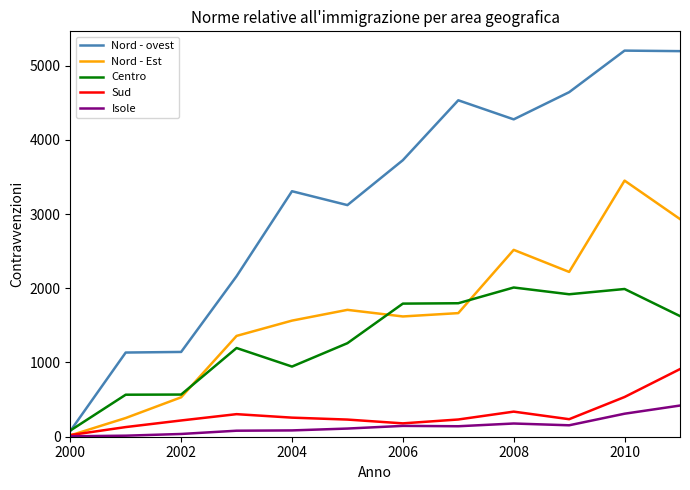

In Centro, how many points are lower than both neighbors (excluding endpoints)?

2